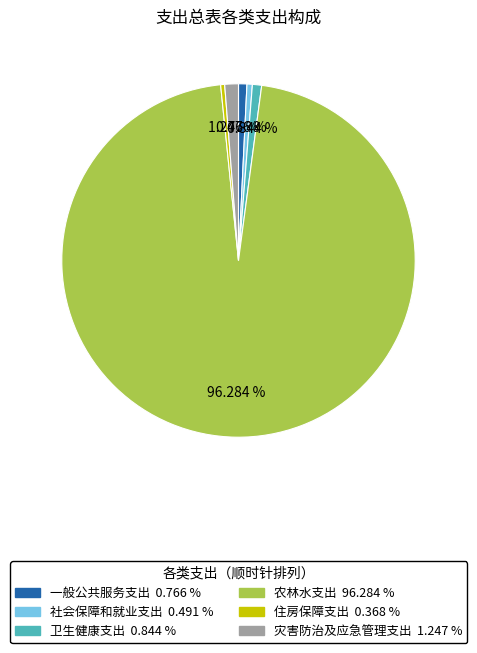

True or false: 农林水支出 accounts for 84% of the total.

False